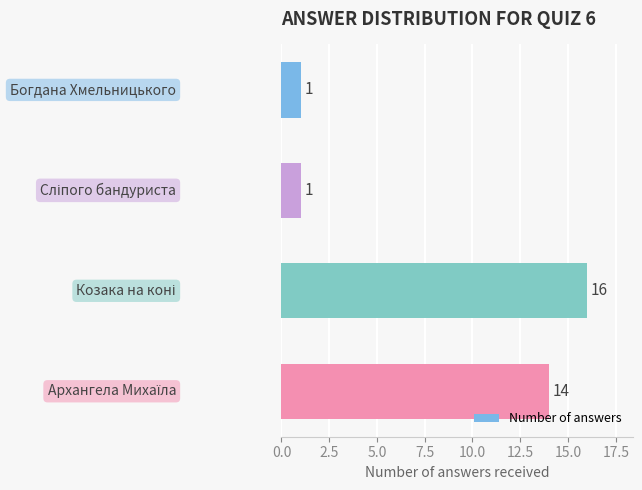

Count the number of data series in this chart.

1